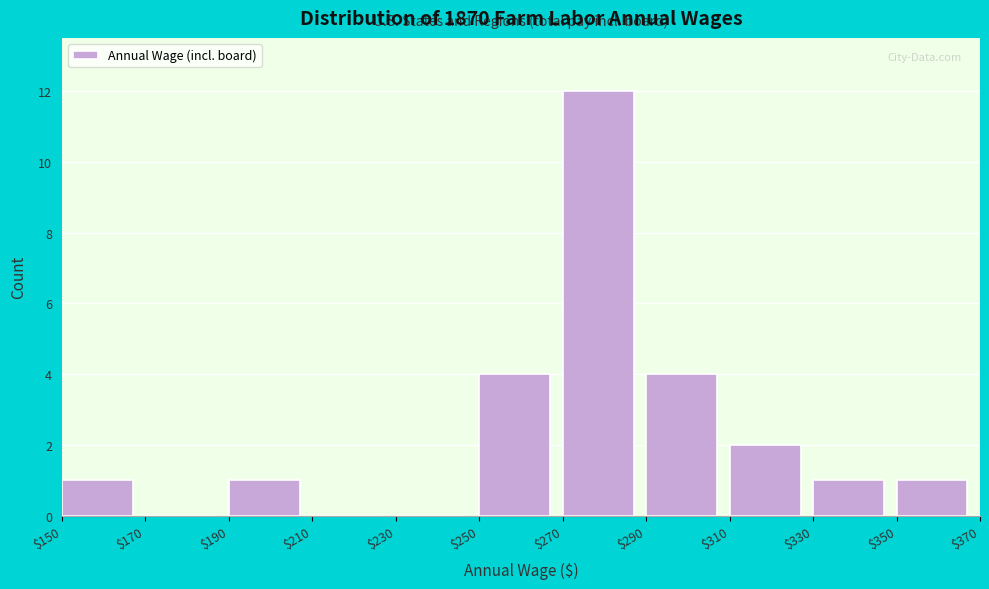

Reading left to right, list every bar in this chart as the range it spans on the x-axis followed by its height. The values are not printed on the chart, so give them approximately, as read against the axis.

$150 to $170: 1
$170 to $190: 0
$190 to $210: 1
$210 to $230: 0
$230 to $250: 0
$250 to $270: 4
$270 to $290: 12
$290 to $310: 4
$310 to $330: 2
$330 to $350: 1
$350 to $370: 1